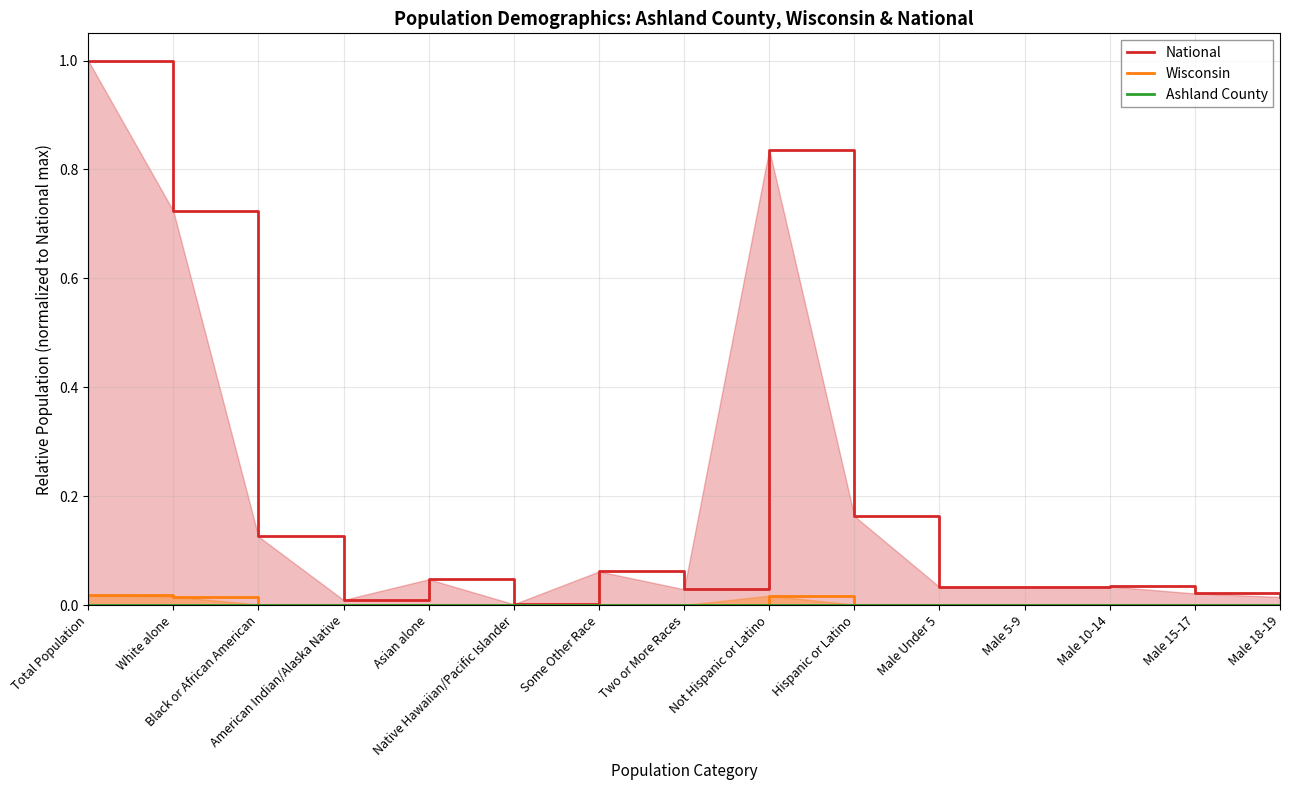

The National series shows 1.0 at Total Population. True or false?

True